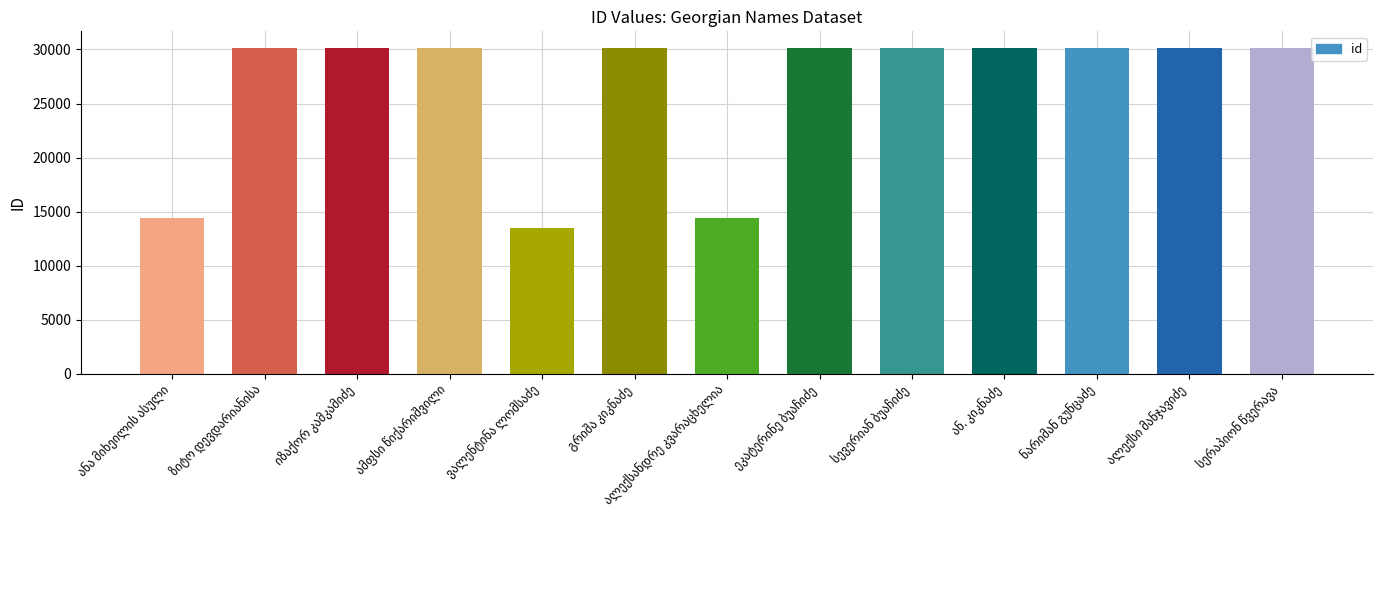

What is the average value?

26462